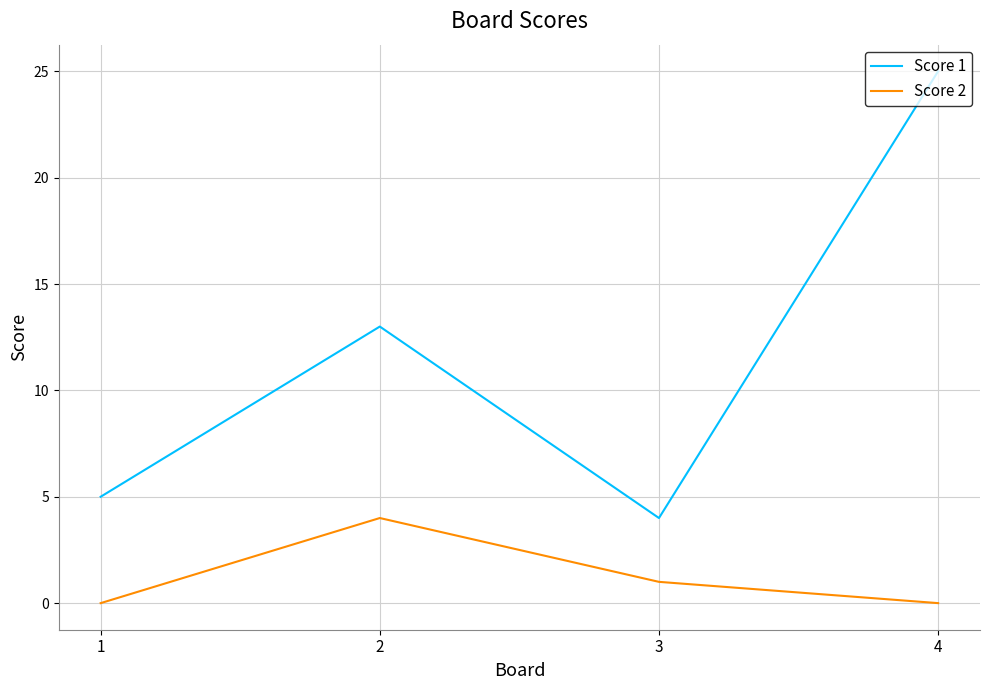

Rank the categories by Score 1 value from highest to lowest.

4, 2, 1, 3